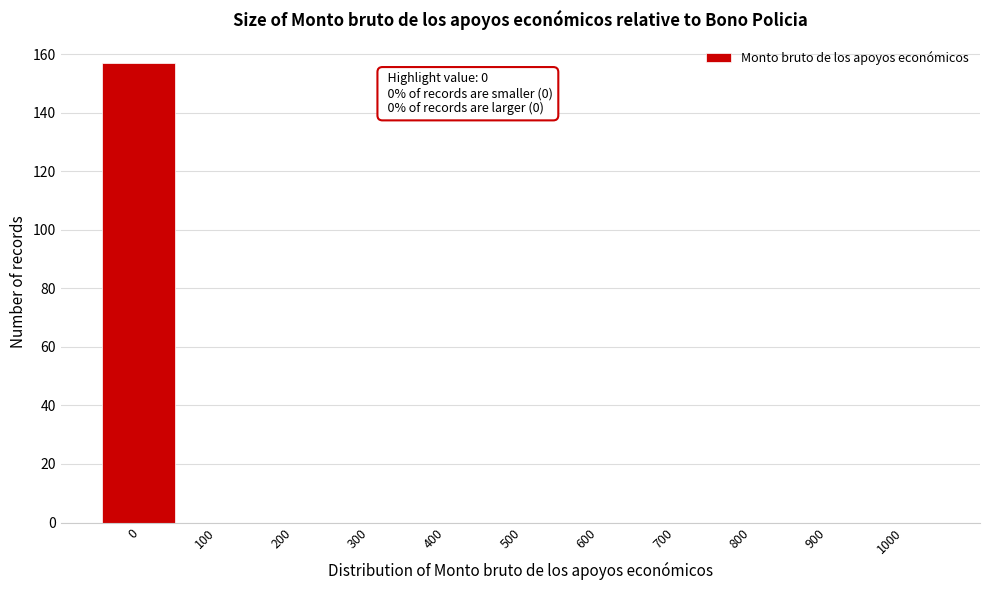

Reading left to right, extract all data points from this chart.

0=157	100=0	200=0	300=0	400=0	500=0	600=0	700=0	800=0	900=0	1000=0